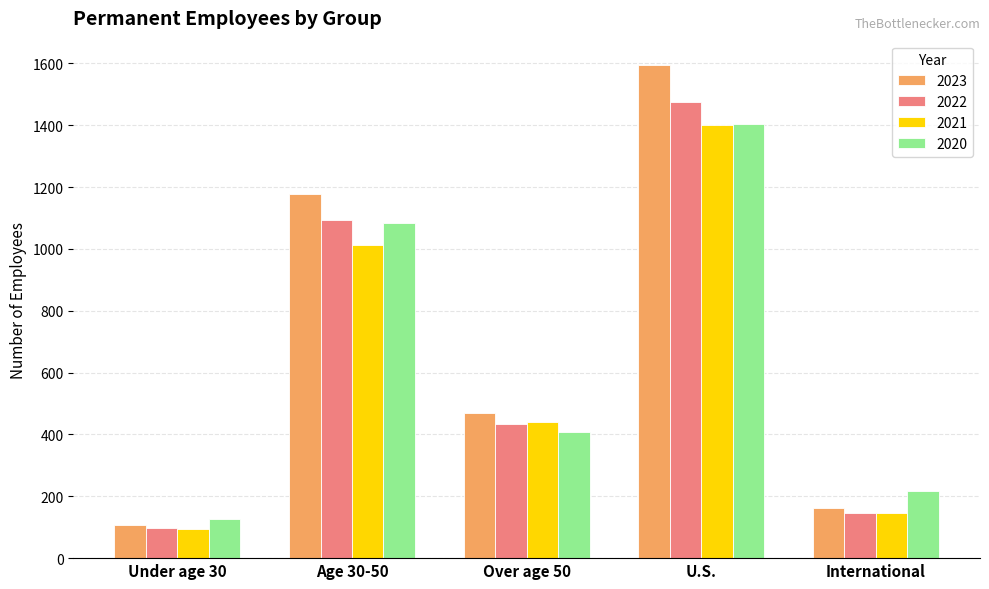

Is the value of 2022 at Age 30-50 greater than the value of 2023 at Over age 50?

Yes